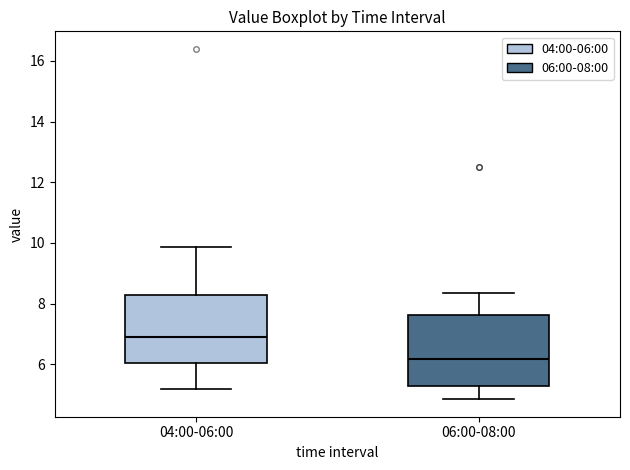

Reading left to right, transcribe this box plot: for each box, give where its median line is, the range the box spans, and where its two whiskers end, as read against the y-axis. The values are not printed on the chart, so give them approximately, as read against the axis.

04:00-06:00: median 7.0, box 6.0 to 8.2, whiskers 5.2 to 9.8
06:00-08:00: median 6.2, box 5.2 to 7.6, whiskers 4.8 to 8.4